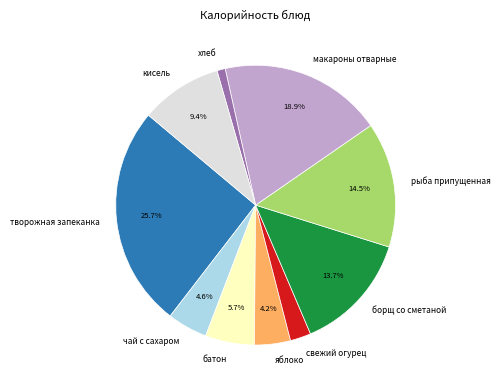

Approximately how many times larger is the value at творожная запеканка compared to свежий огурец?

10.7